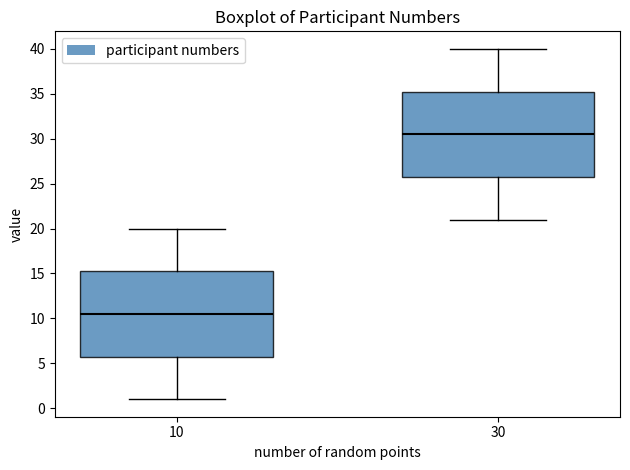

Reading left to right, read every box against the y-axis: the position of its median line, the range the box covers, and the ends of its whiskers. The values are not printed on the chart, so give them approximately, as read against the axis.

10: median 10.5, box 6.0 to 15.5, whiskers 1.0 to 20.0
30: median 30.5, box 26.0 to 35.5, whiskers 21.0 to 40.0